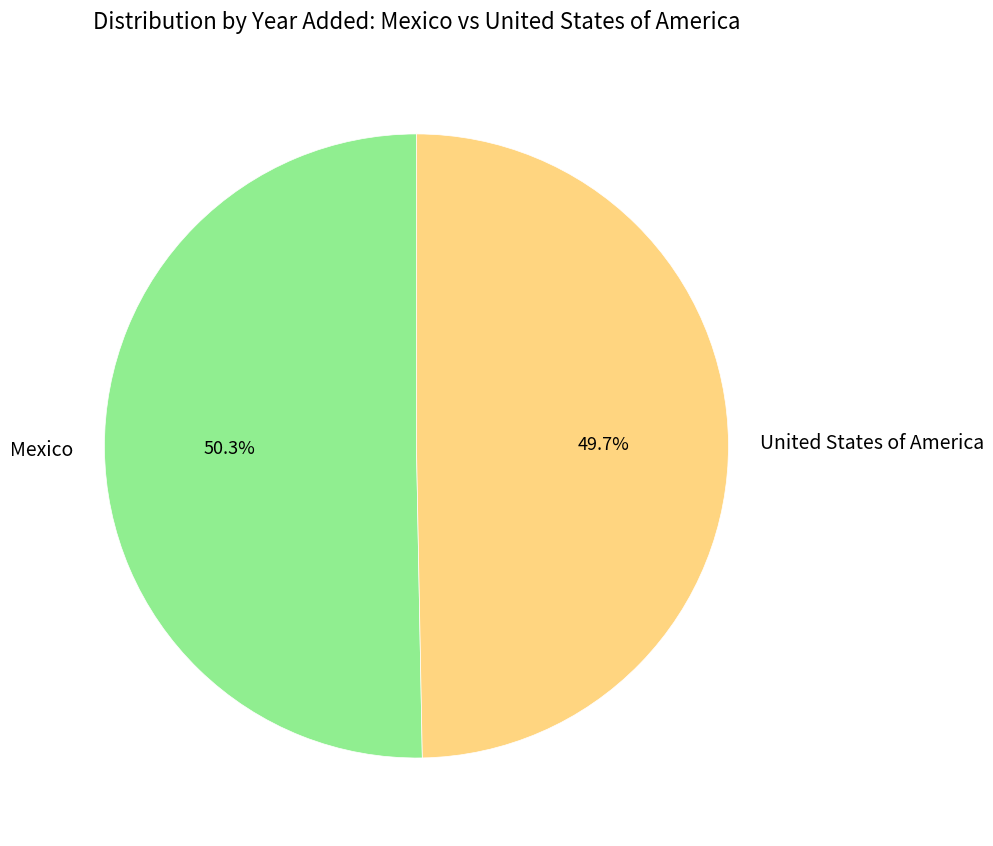

True or false: United States of America accounts for 60% of the total.

False